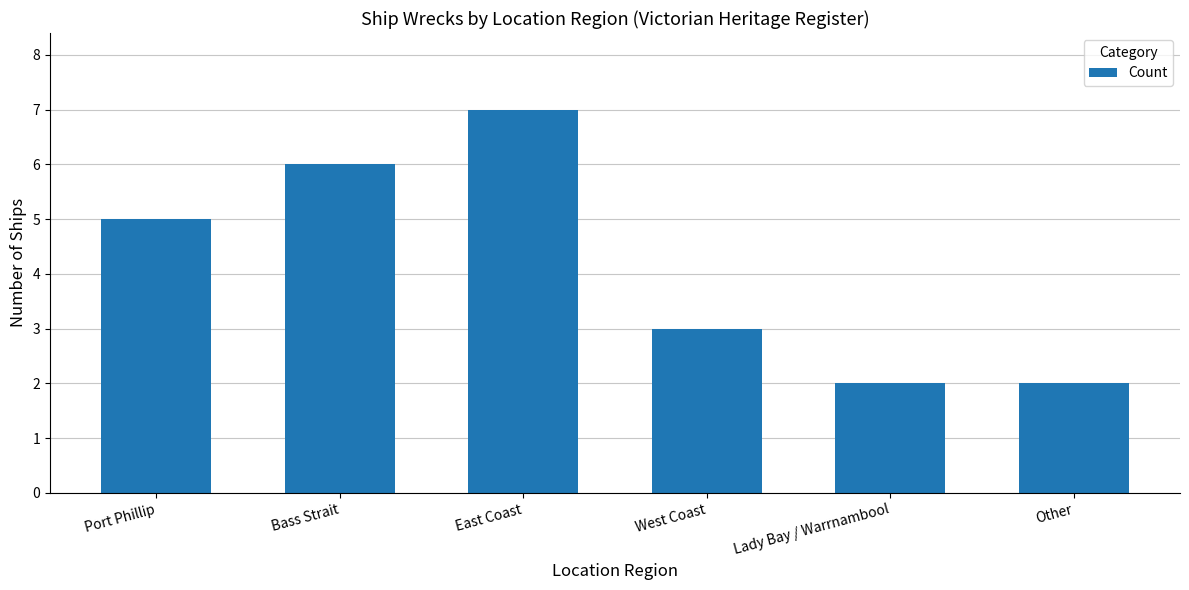

What is the sum of the values at Bass Strait and West Coast?

9